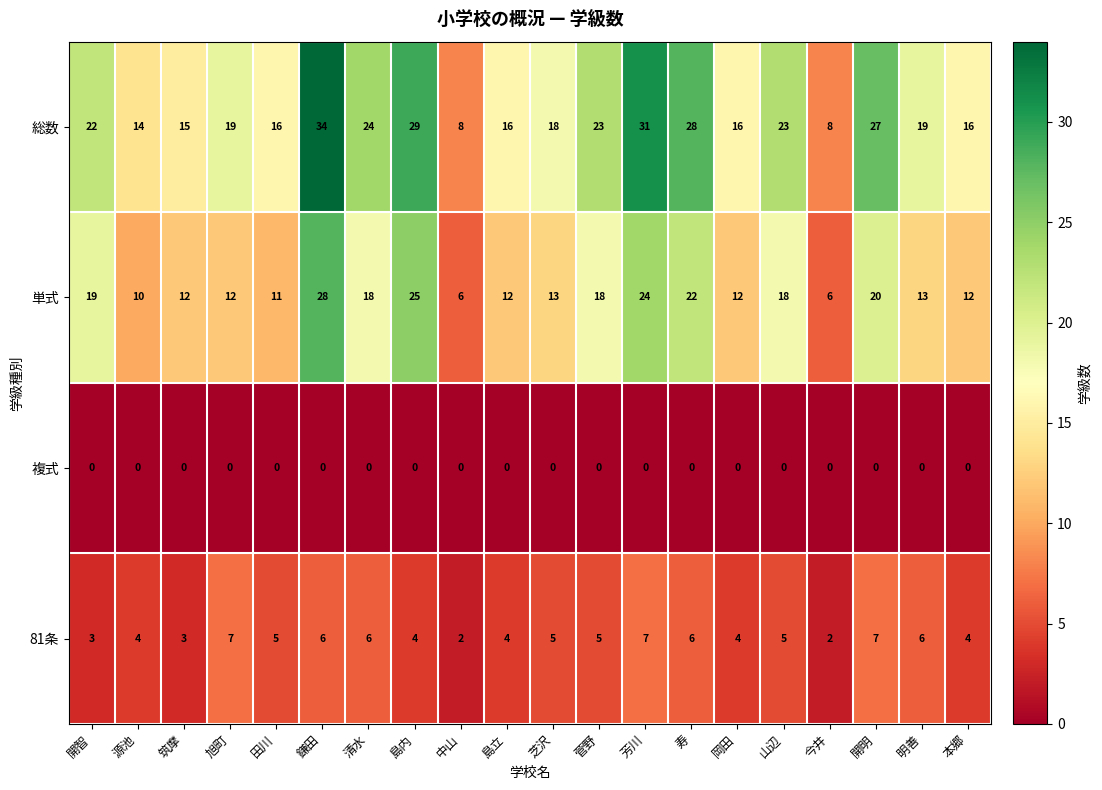

What is the total value across all series at 清水?

48